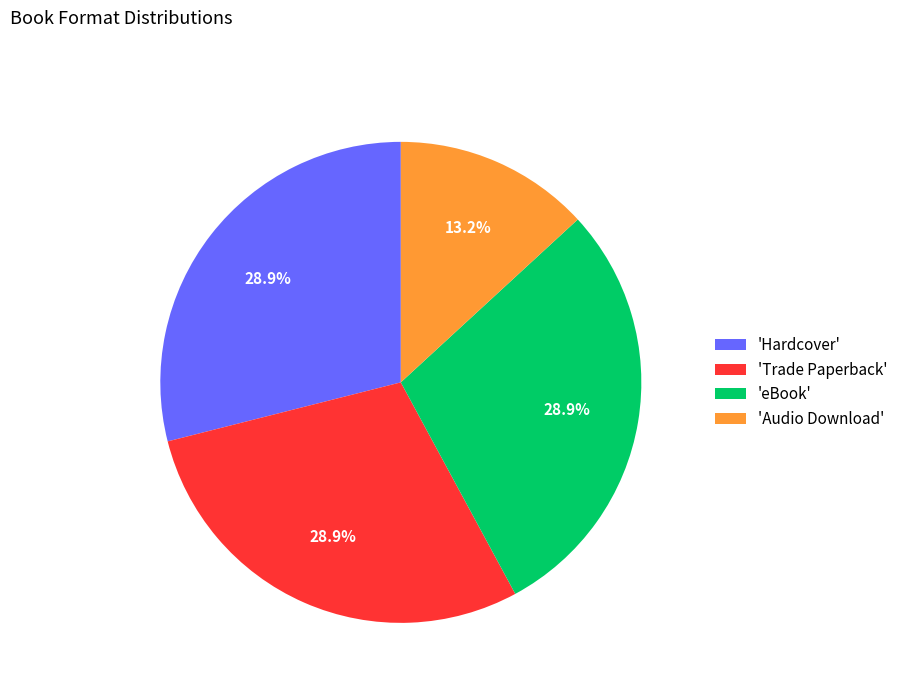

What is the ratio of the value at 'Audio Download' to the value at 'eBook'?

0.5